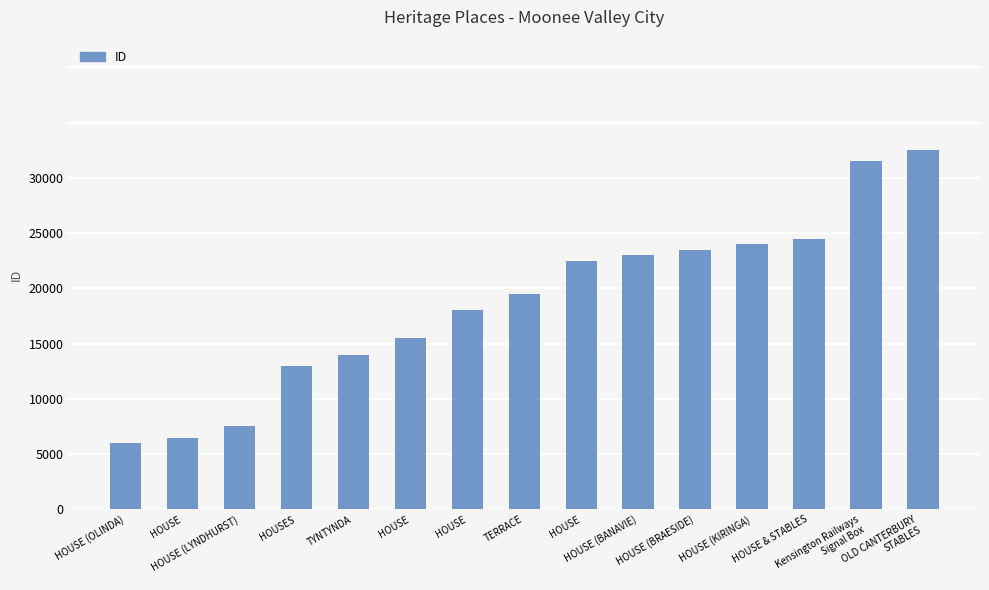

Does the chart contain any negative values?

No